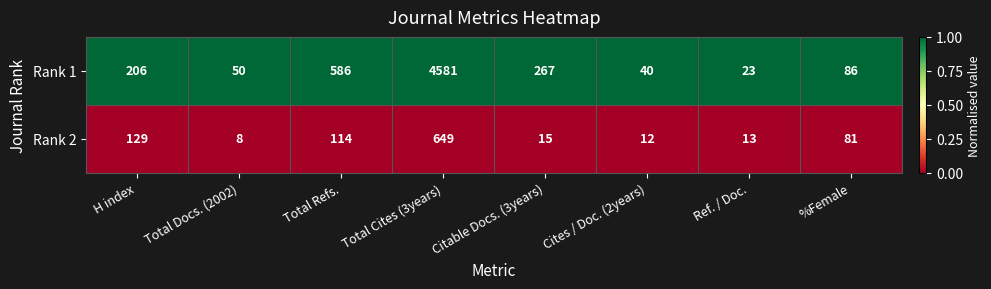

At which category is the sum across all series the highest?

Total Cites (3years)